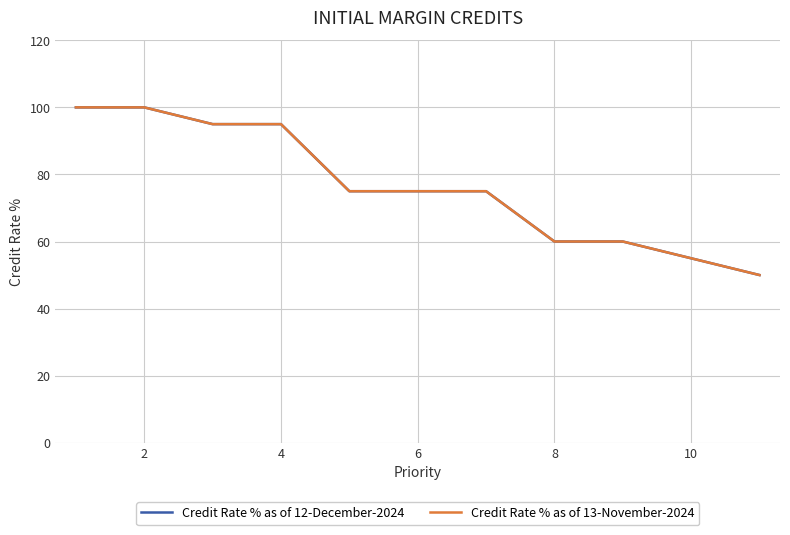

Which series has the largest total across all categories?

Credit Rate % as of 12-December-2024